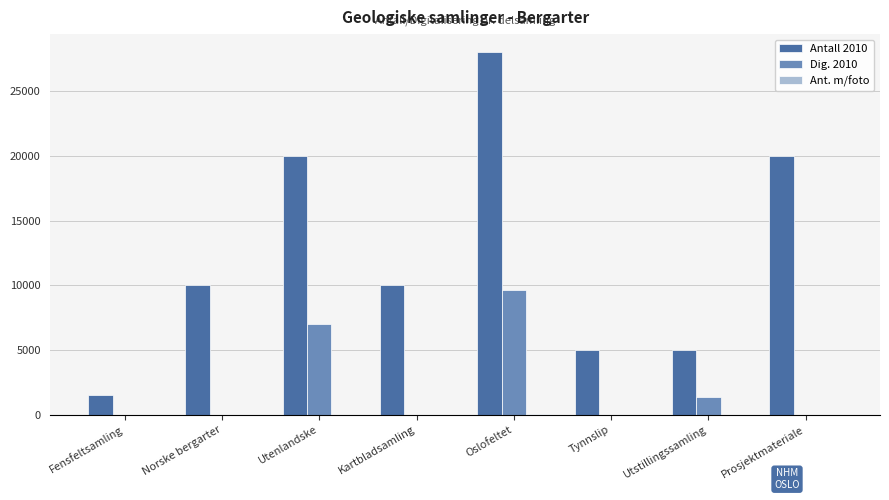

True or false: Dig. 2010 has a value of -4334 at Tynnslip.

False